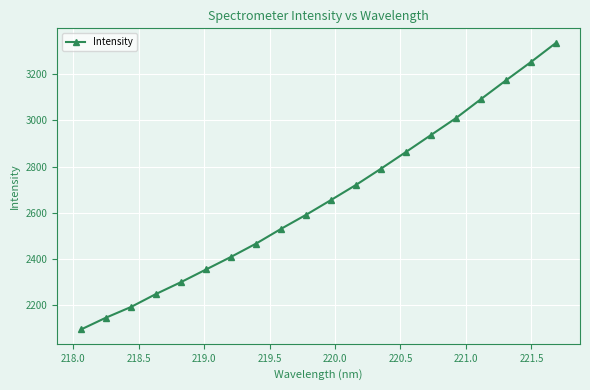

Does the chart display data point markers on the line(s)?

Yes